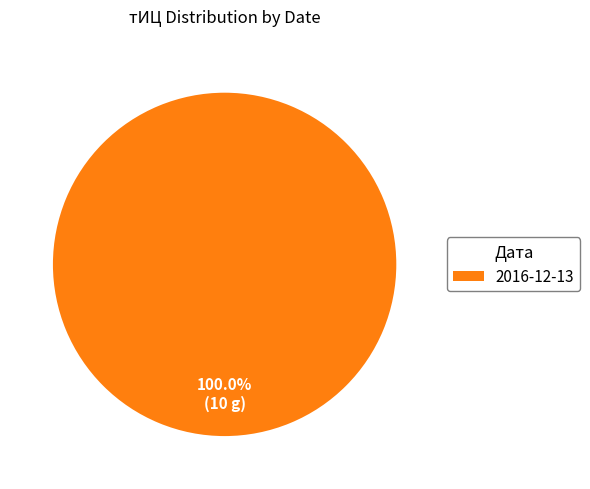

Rank the categories by value from lowest to highest.

2016-12-13